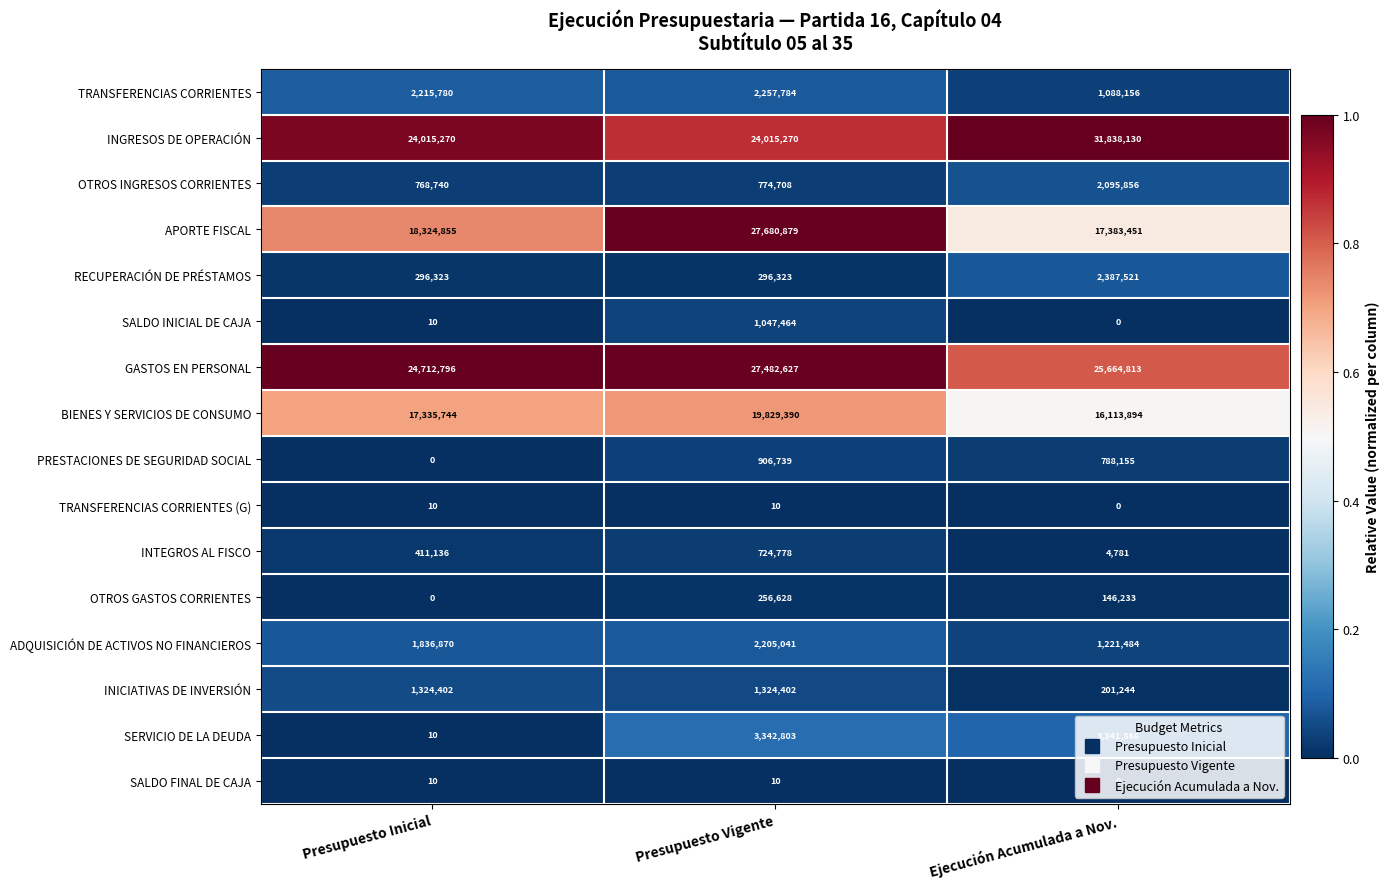

Which series has the widest spread of values?

APORTE FISCAL